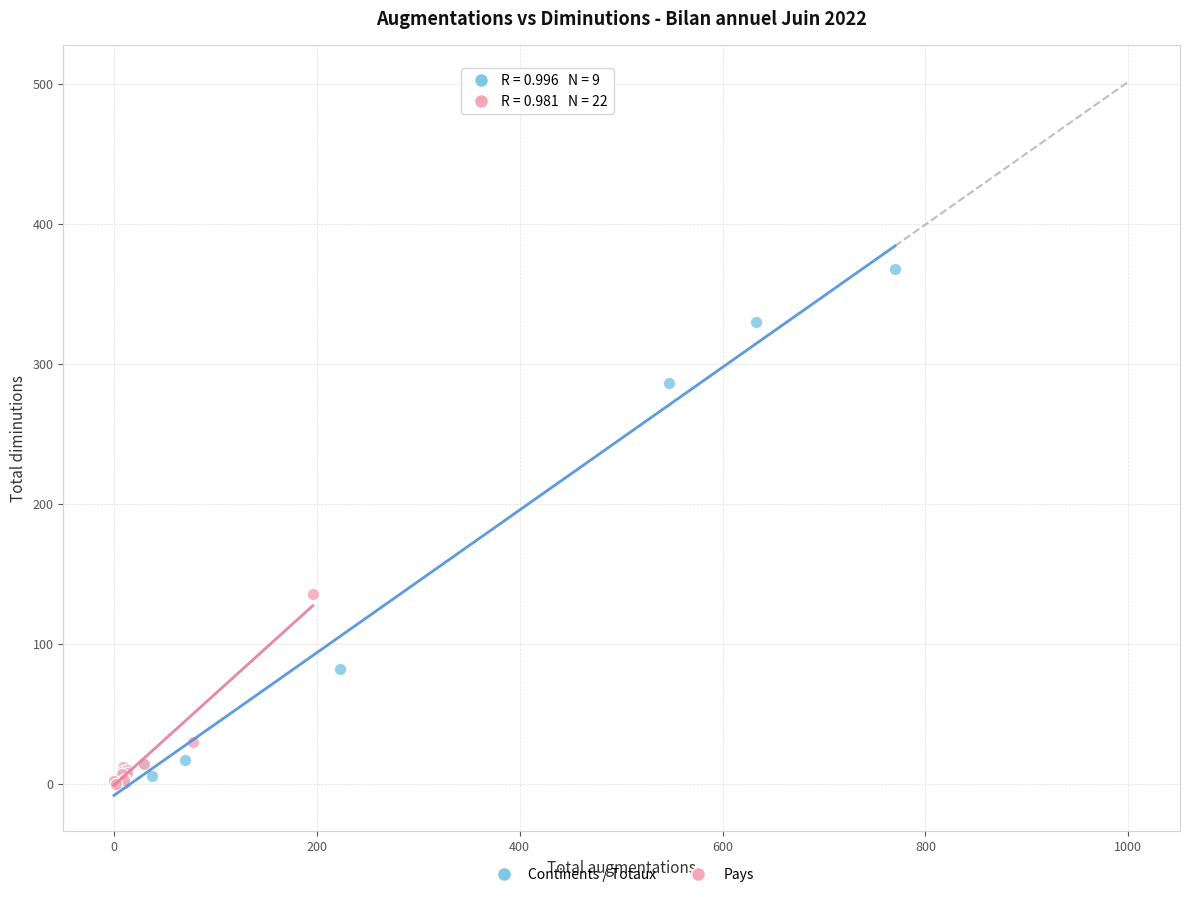

Which series reaches the maximum Y coordinate?

Continents / Totaux